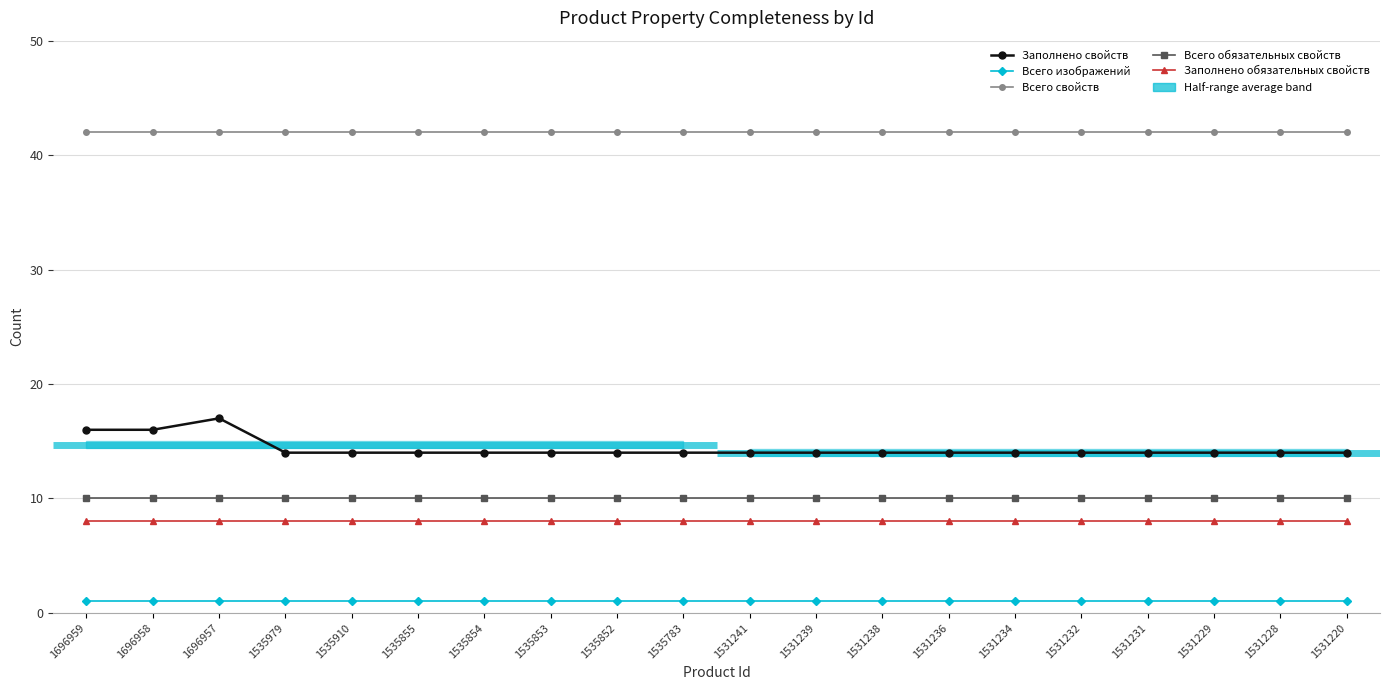

How many lines are shown in the chart?

5